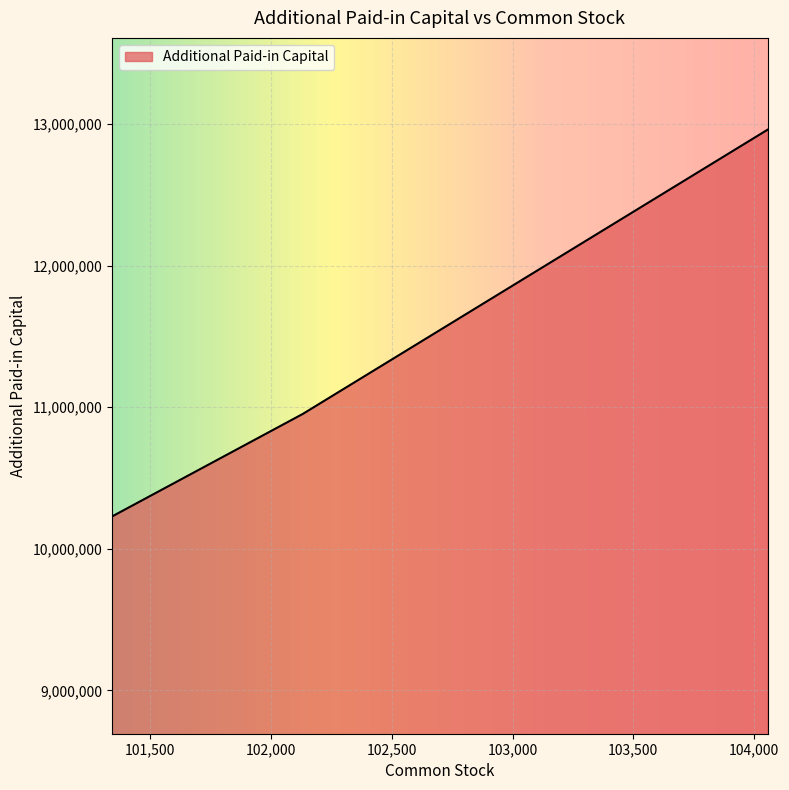

What is the difference between the maximum and minimum values?

2731615.0